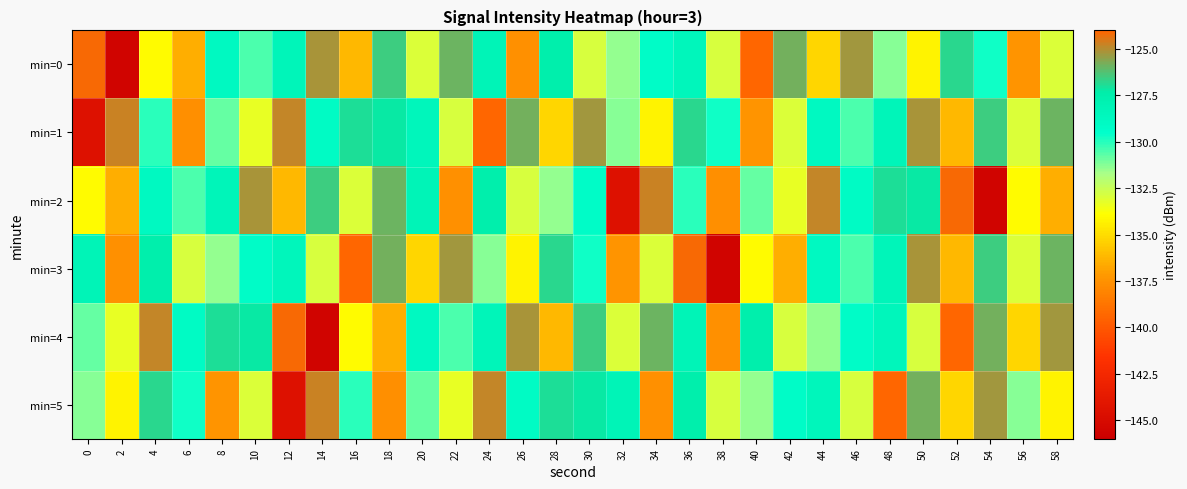

Count the number of data series in this chart.

6